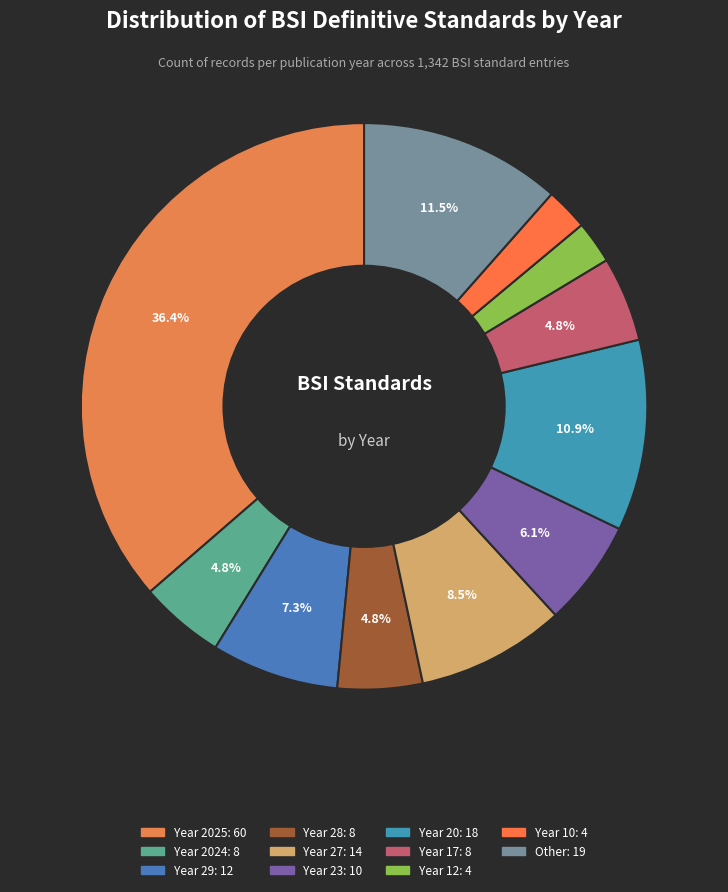

Count the number of slices in the pie.

11